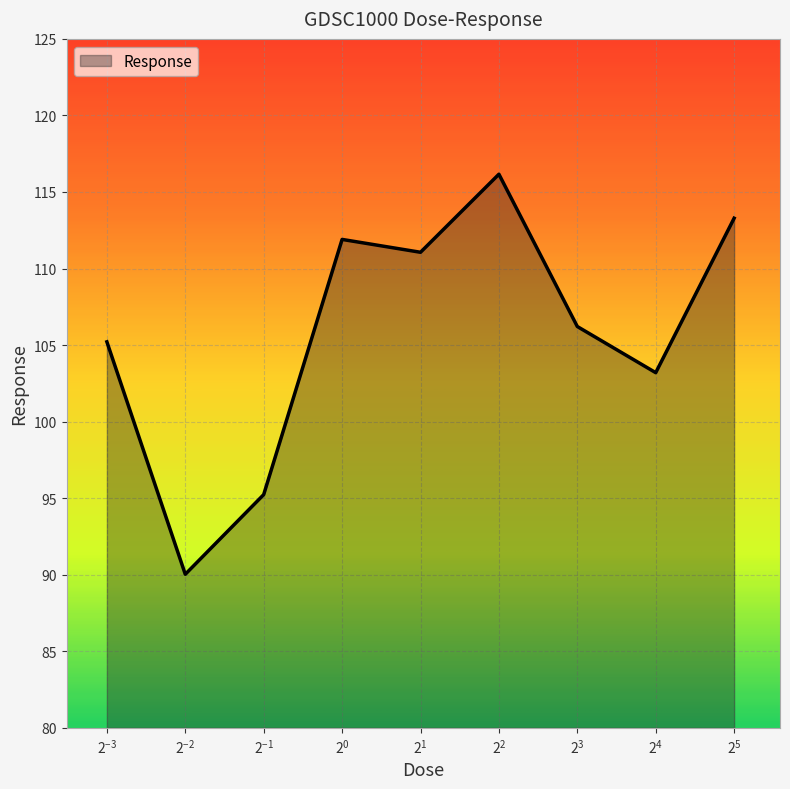

Does the chart display data point markers on the line(s)?

No